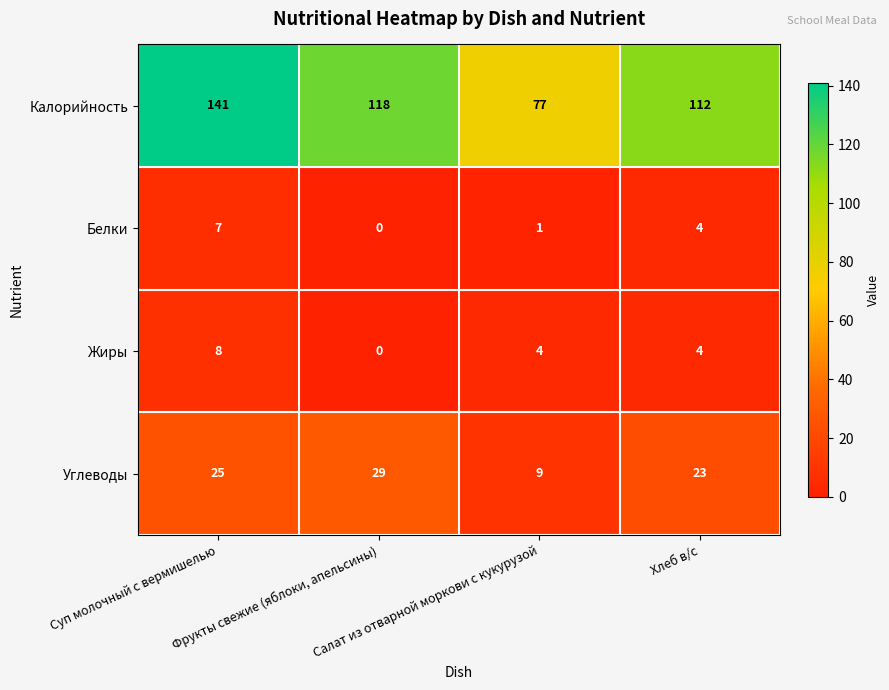

At how many categories does at least one series exceed 35?

4